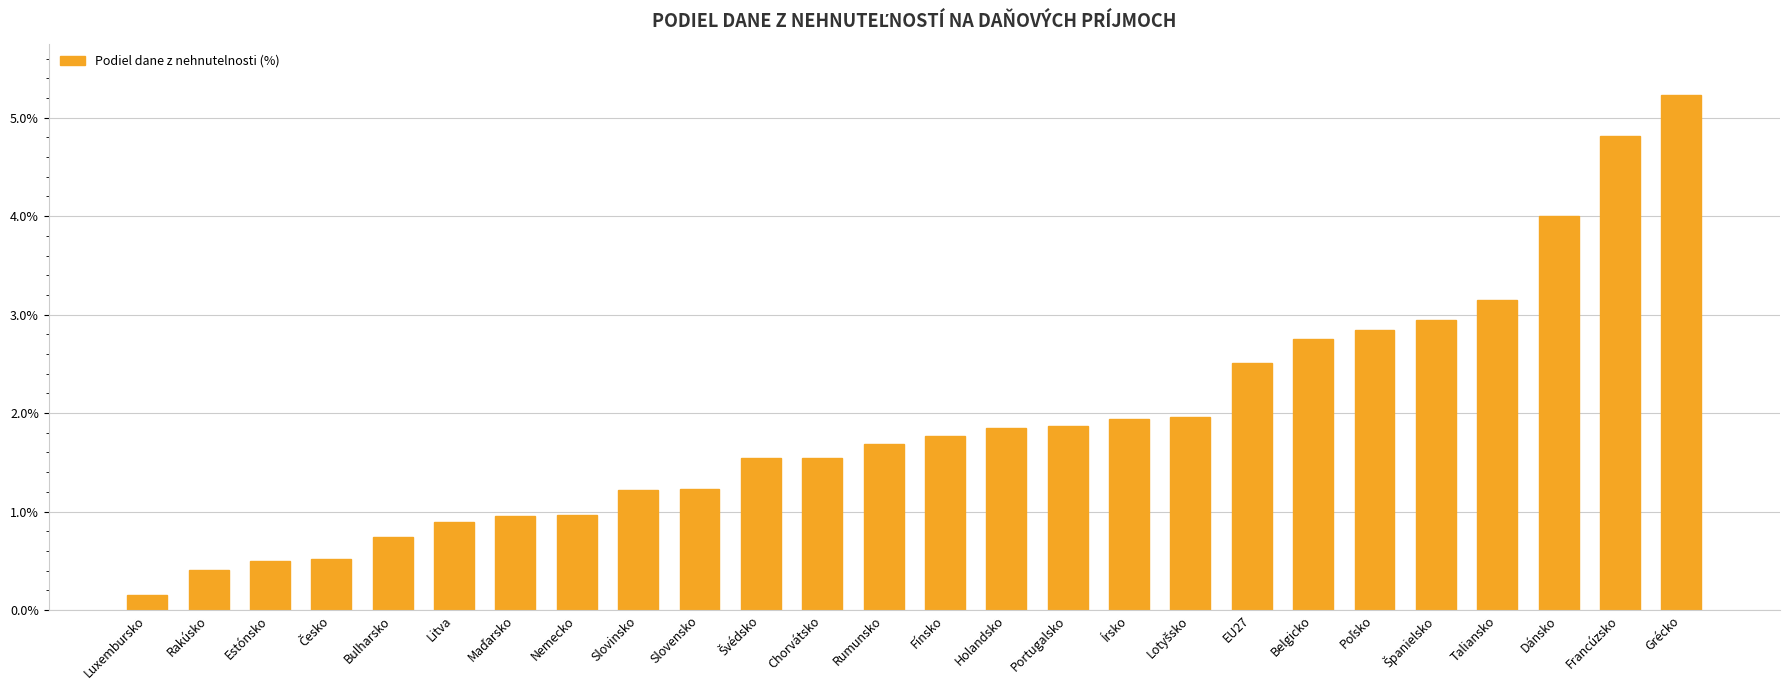

What is the change in value from Bulharsko to Dánsko?

+3.3